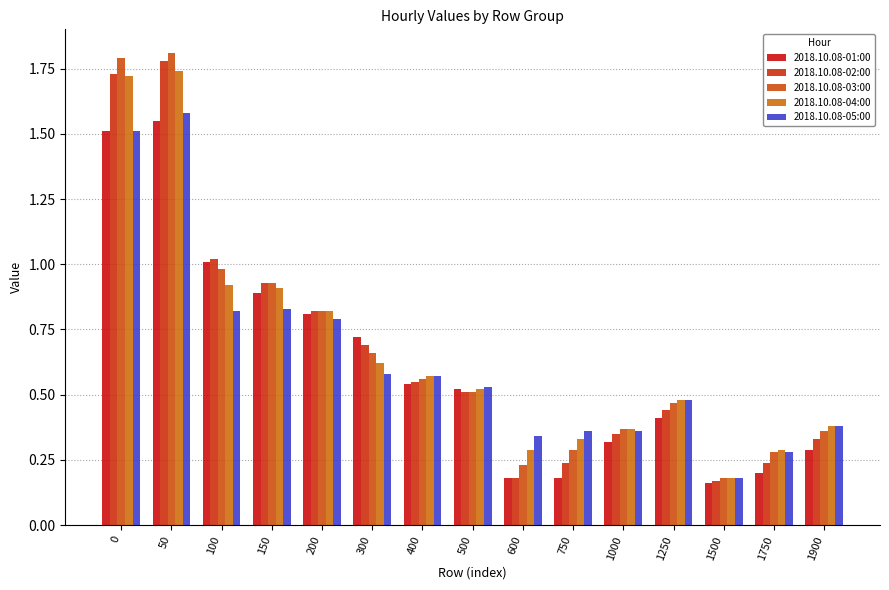

How many bars are there in each group?

5